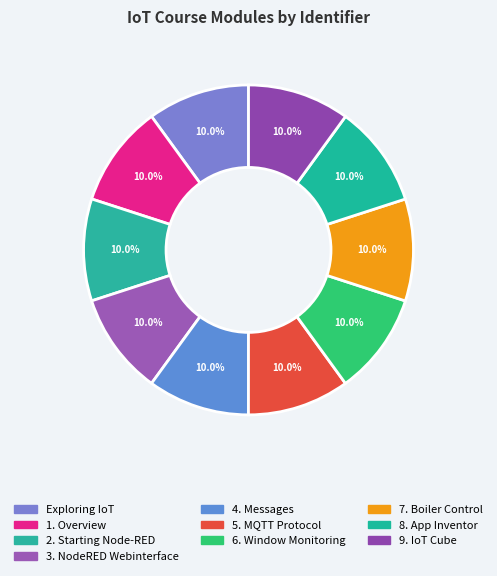

How many segments does this pie chart have?

10